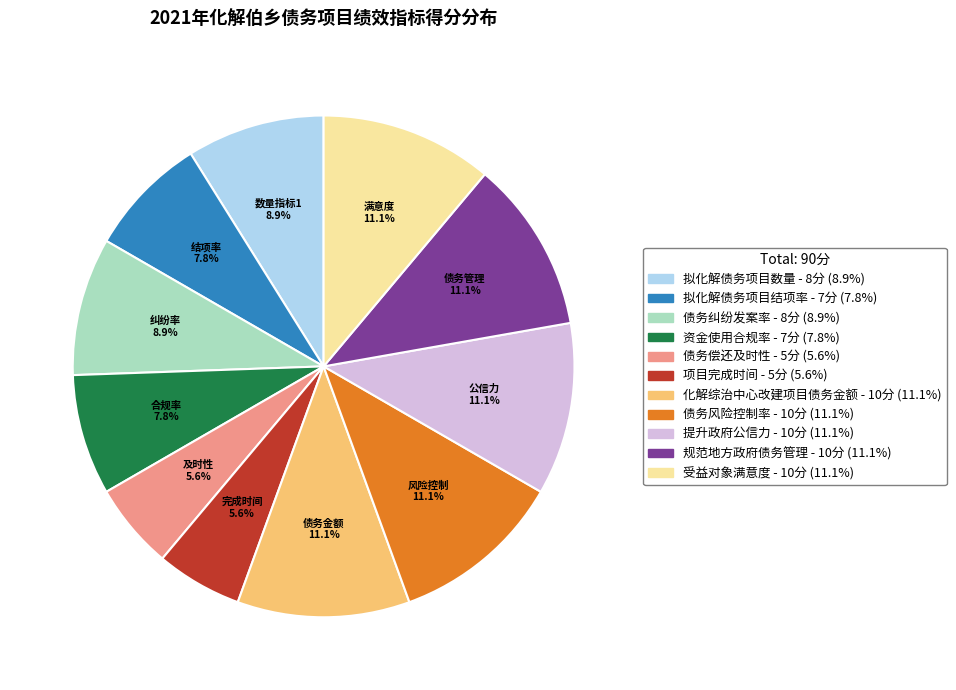

How much of the chart is everything except 债务偿还及时性?

94.4%